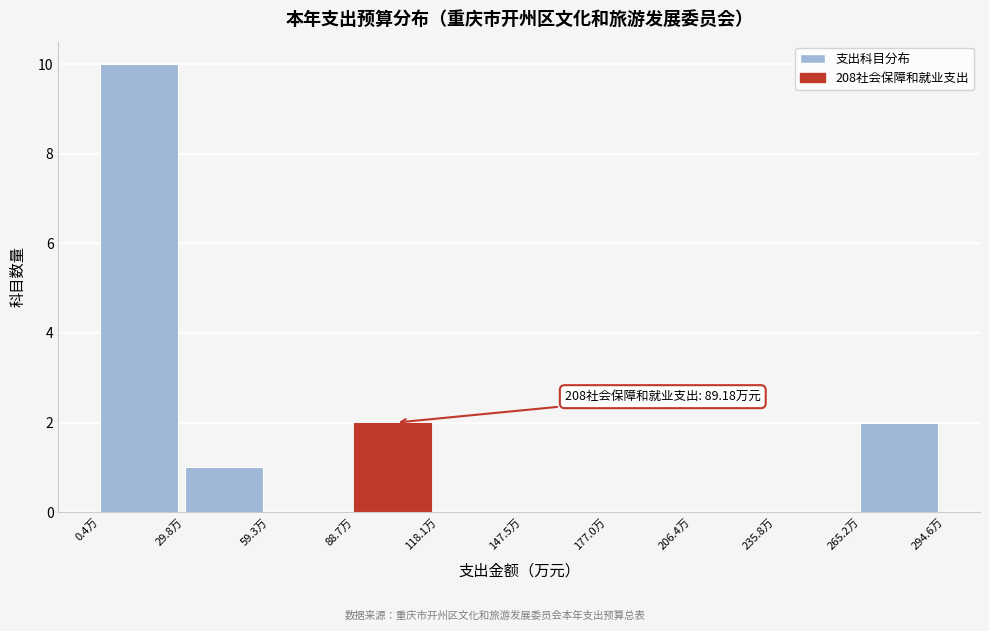

Over which range of the x-axis is the bar tallest?

0 to 30